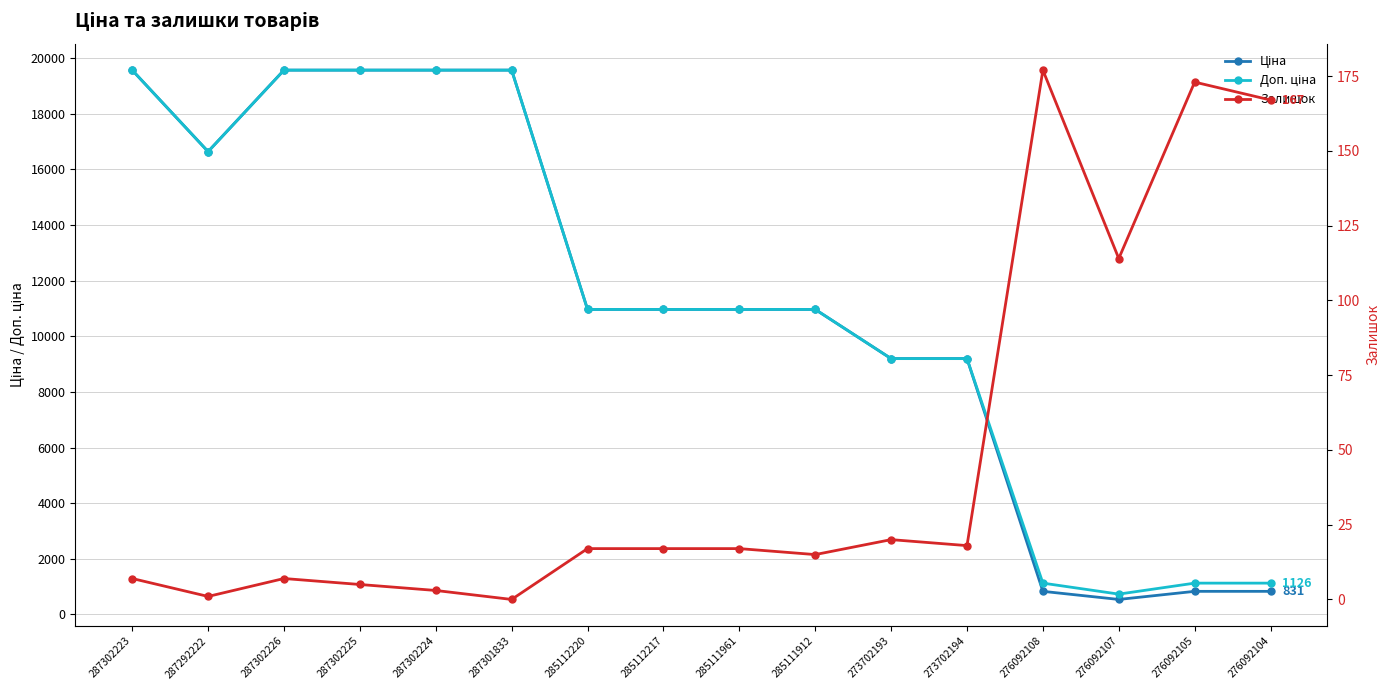

Read the Доп. ціна value at 276092107.

732.0